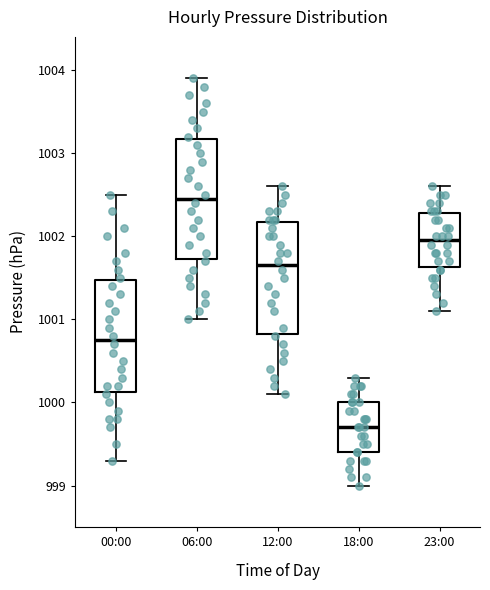

Where does the lower whisker of the box for 23:00 end on the y-axis? The values are not printed on the chart, so give them approximately, as read against the axis.

1001.1